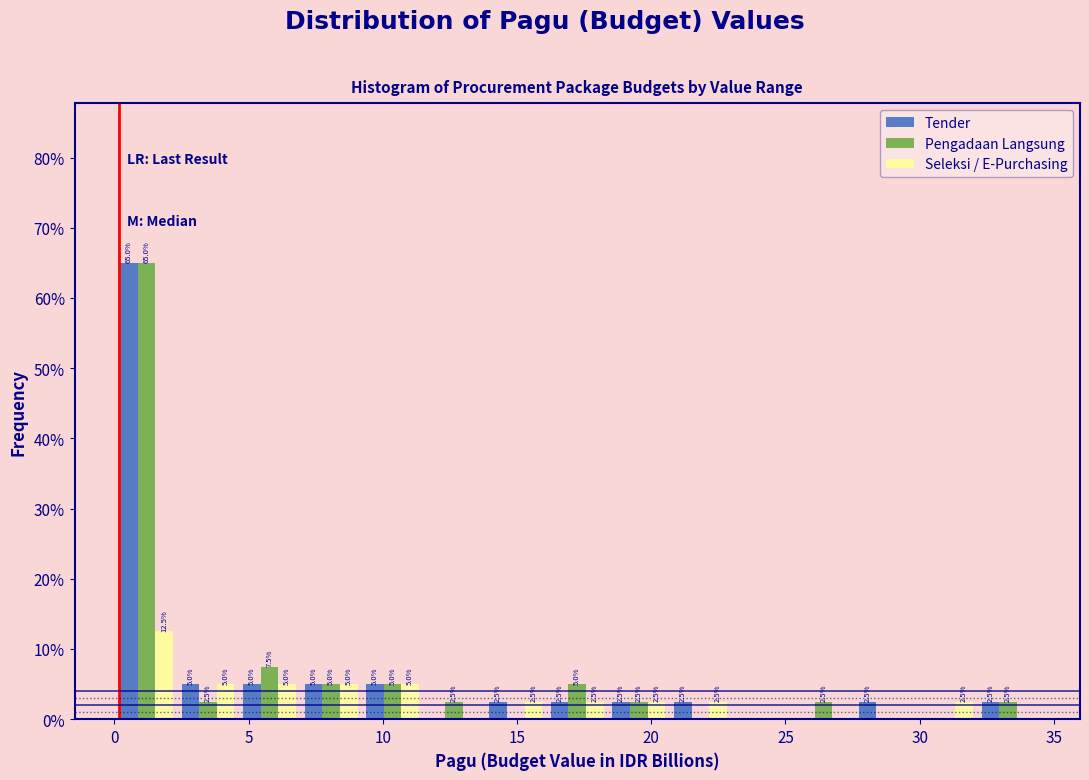

In the Tender series, which range on the x-axis has the tallest bar?

0.0 to 2.5